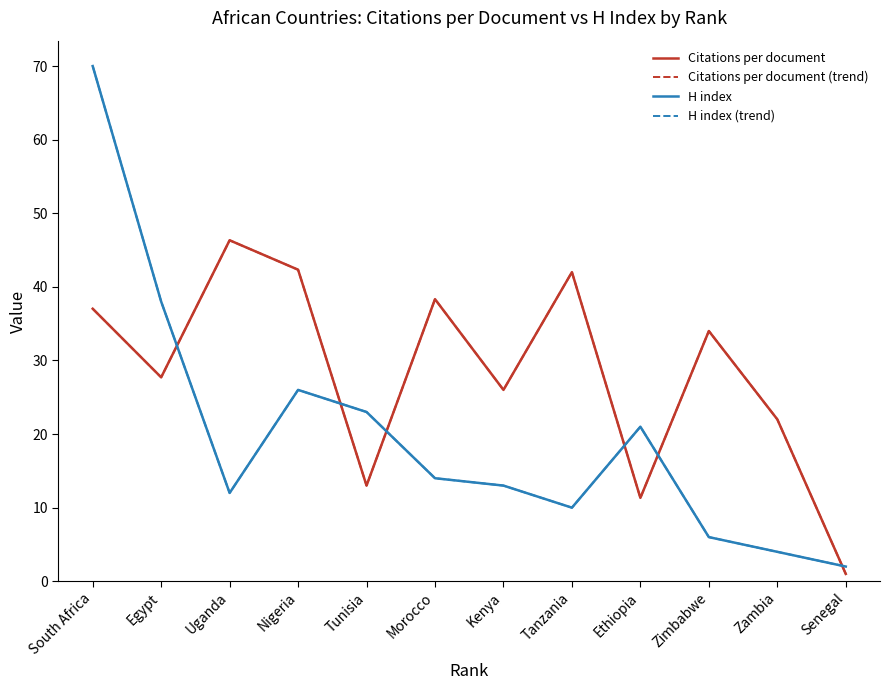

What position from the left is Egypt?

2